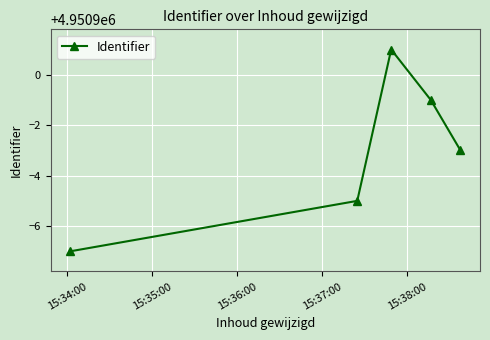

What is the greatest value displayed?

4950901